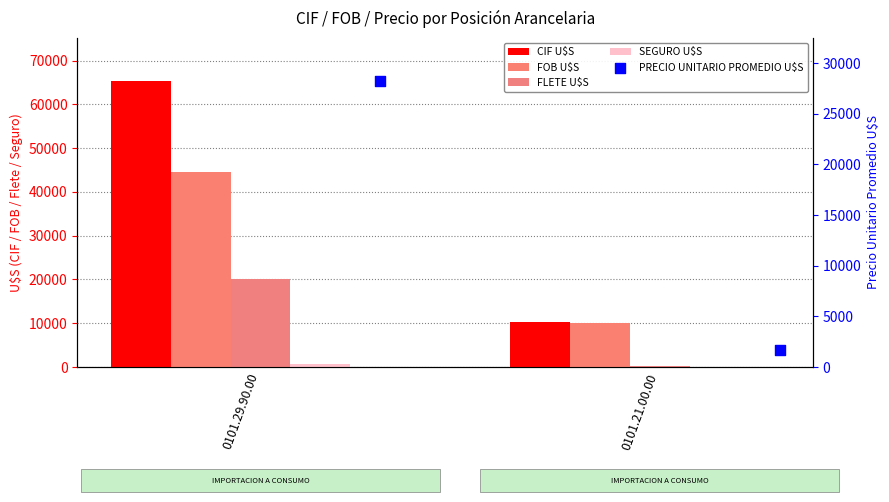

Which series reaches the maximum Y coordinate?

CIF U$S